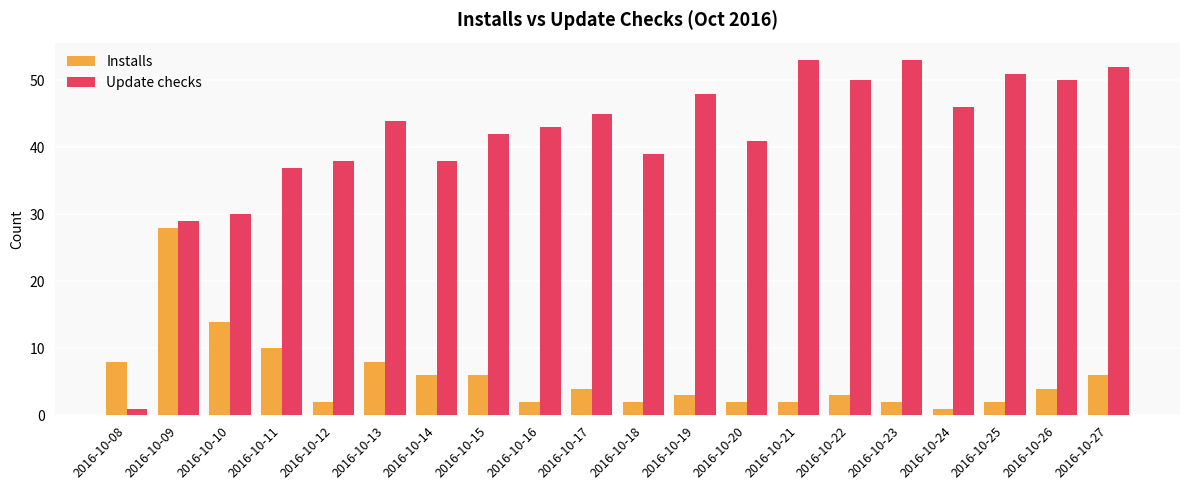

List the series in order of their overall mean, highest first.

Update checks, Installs